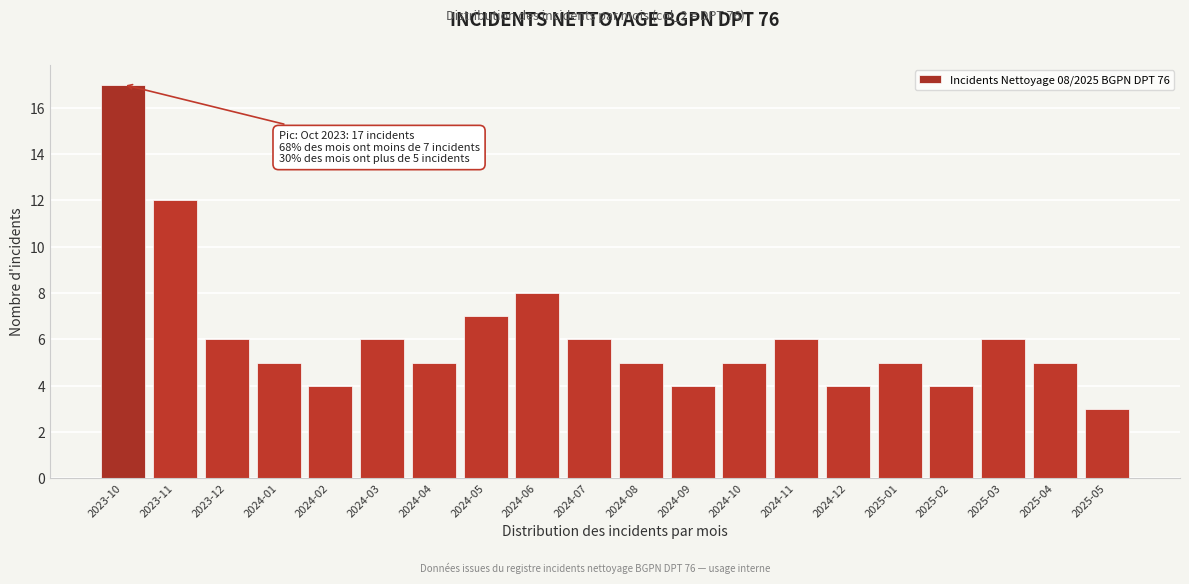

Reading left to right, what are all the values shown in this chart?

17	12	6	5	4	6	5	7	8	6	5	4	5	6	4	5	4	6	5	3